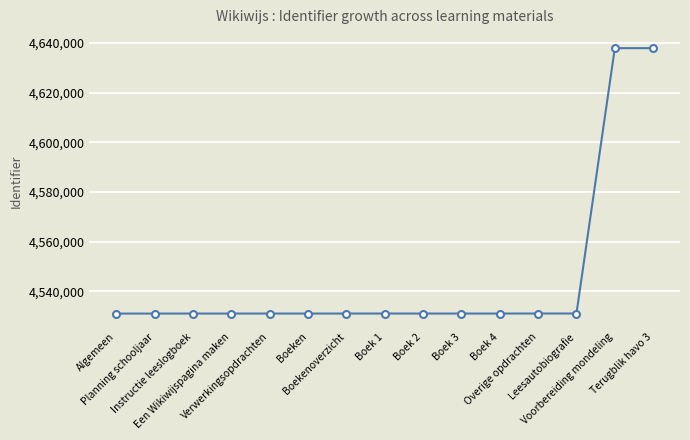

What is the maximum value shown in the chart?

4637844